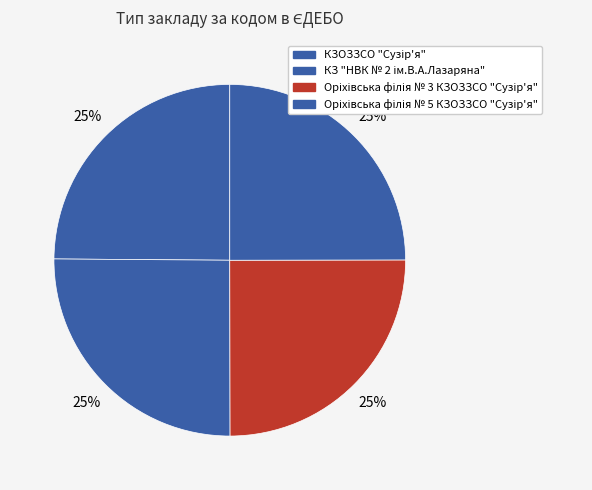

Is it true that КЗОЗЗСО "Сузір'я" is 25% of the pie?

True